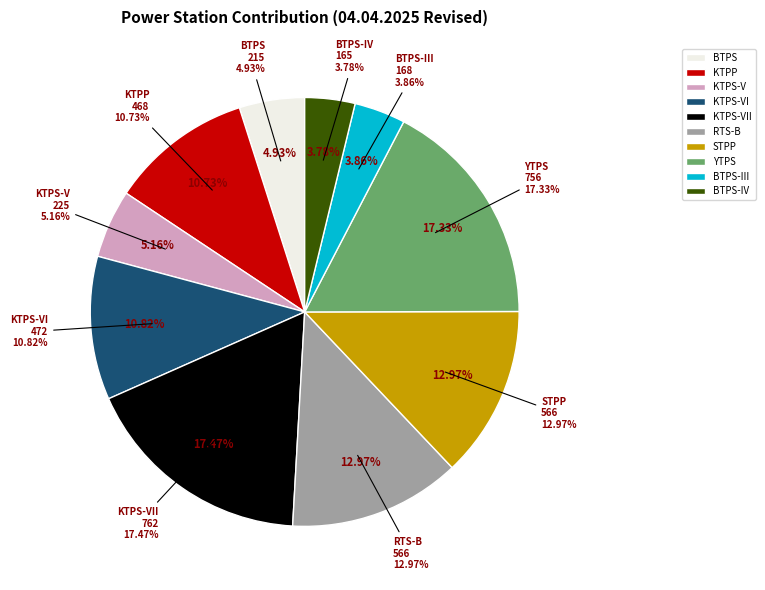

Between YTPS and KTPS-V, which is larger?

YTPS